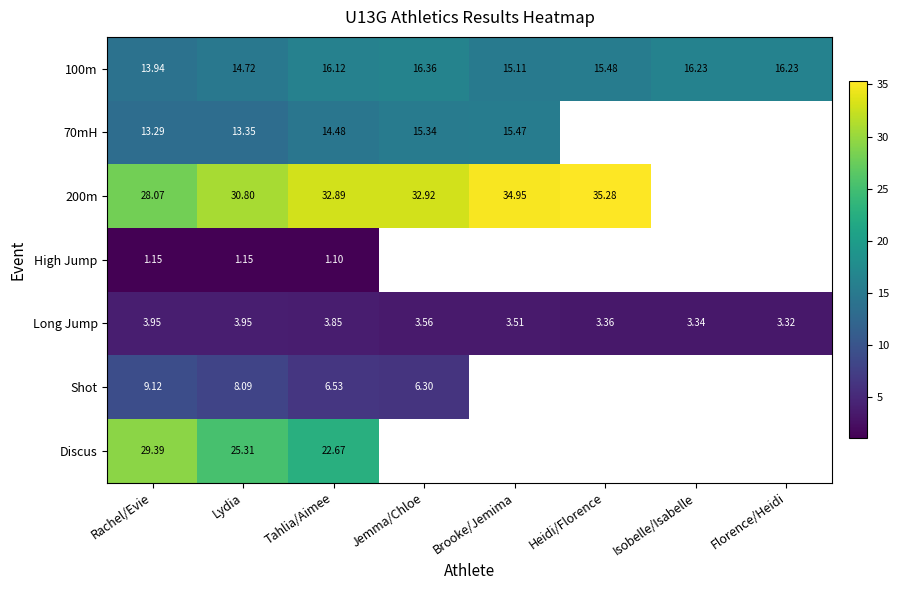

Is the value of Long Jump at Isobelle/Isabelle greater than the value of Discus at Lydia?

No